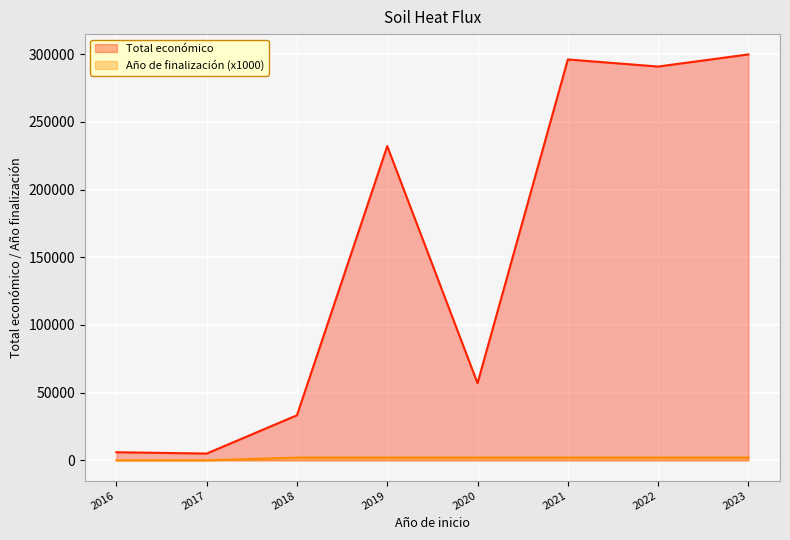

List the series in order of their overall mean, highest first.

Total económico, Año de finalización (x1000)